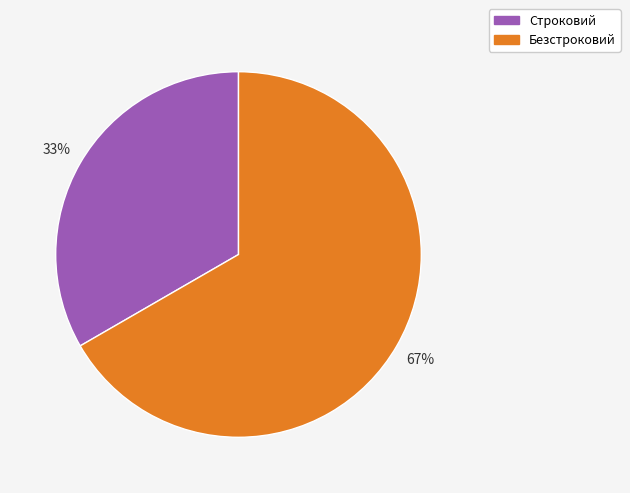

To the nearest percent, what is the average slice percentage?

50%